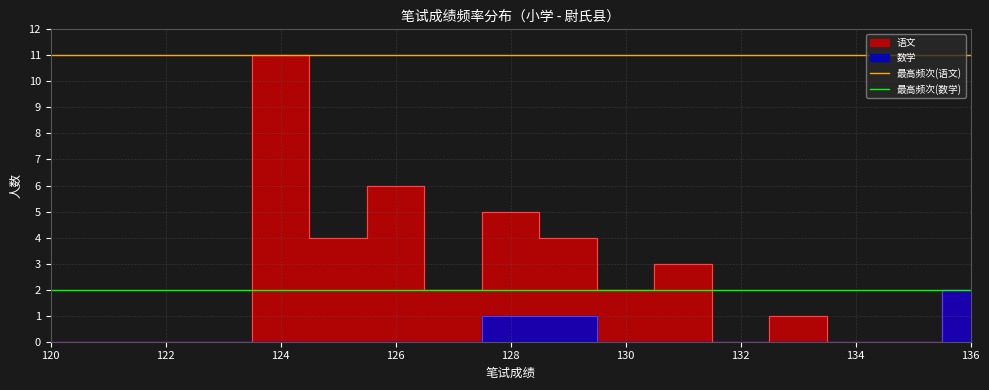

How many data points does each series have?

2